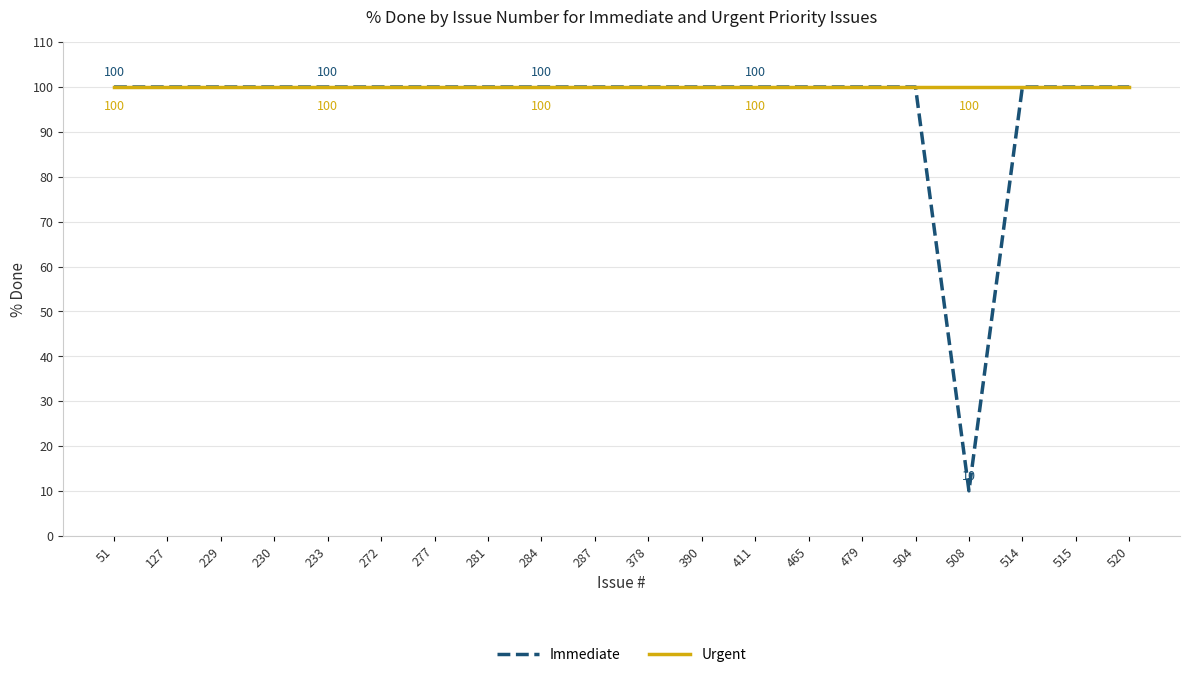

In Immediate, how many points are lower than both neighbors (excluding endpoints)?

1